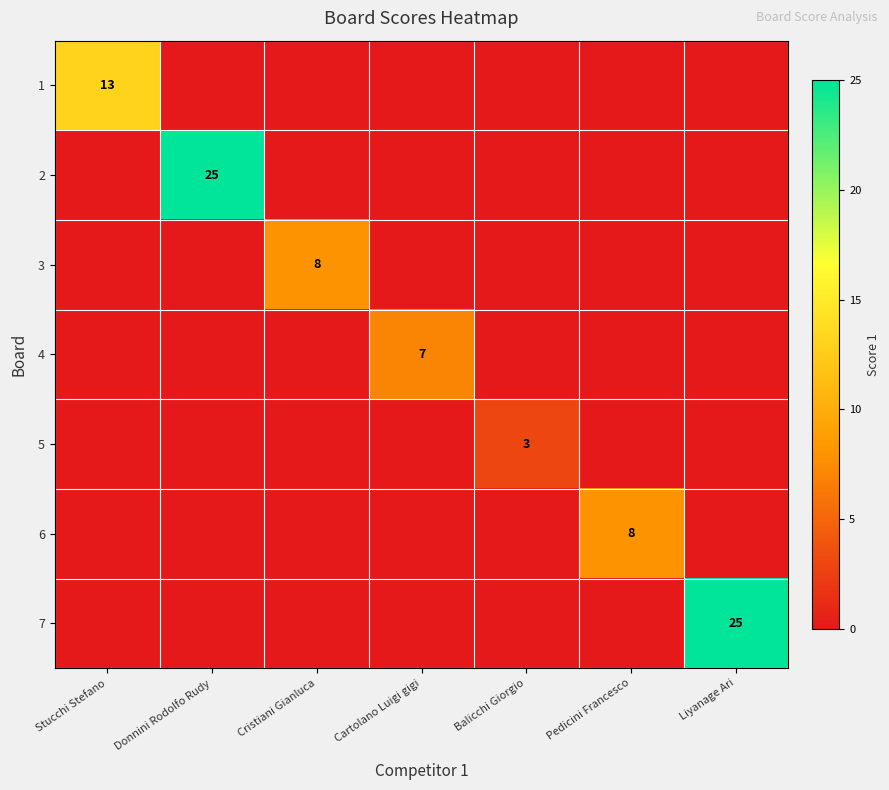

The 7 series shows 25 at Liyanage Ari. True or false?

True